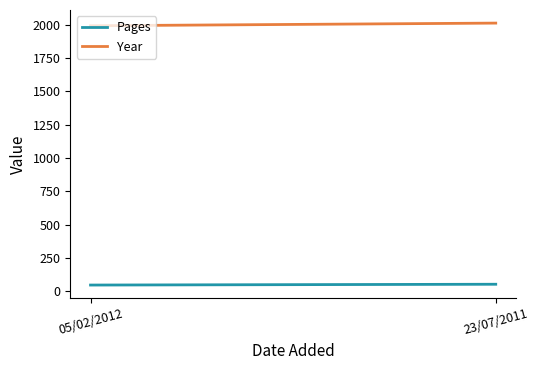

What is the approximate value of Year at 05/02/2012, to the nearest 10?

1990